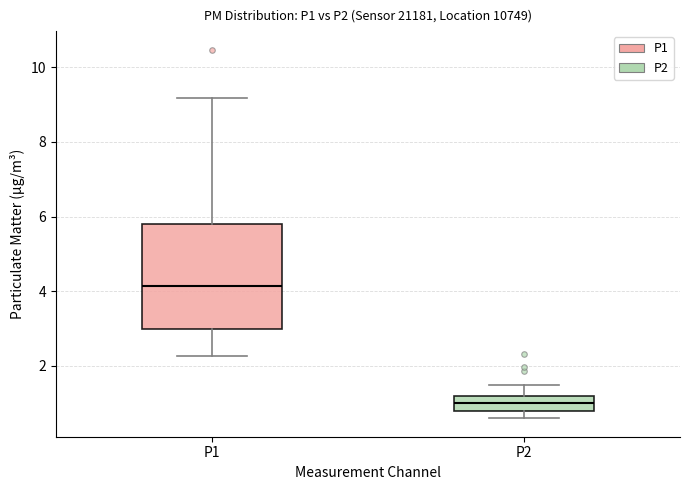

Reading left to right, read every box against the y-axis: the position of its median line, the range the box covers, and the ends of its whiskers. The values are not printed on the chart, so give them approximately, as read against the axis.

P1: median 4.2, box 3.0 to 5.8, whiskers 2.2 to 9.2
P2: median 1.0, box 0.8 to 1.2, whiskers 0.6 to 1.6